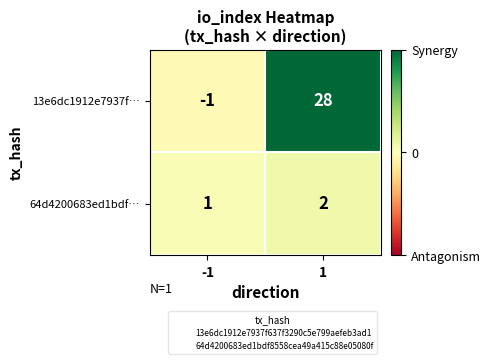

What is the sum of all 64d4200683ed1bdf… values?

3